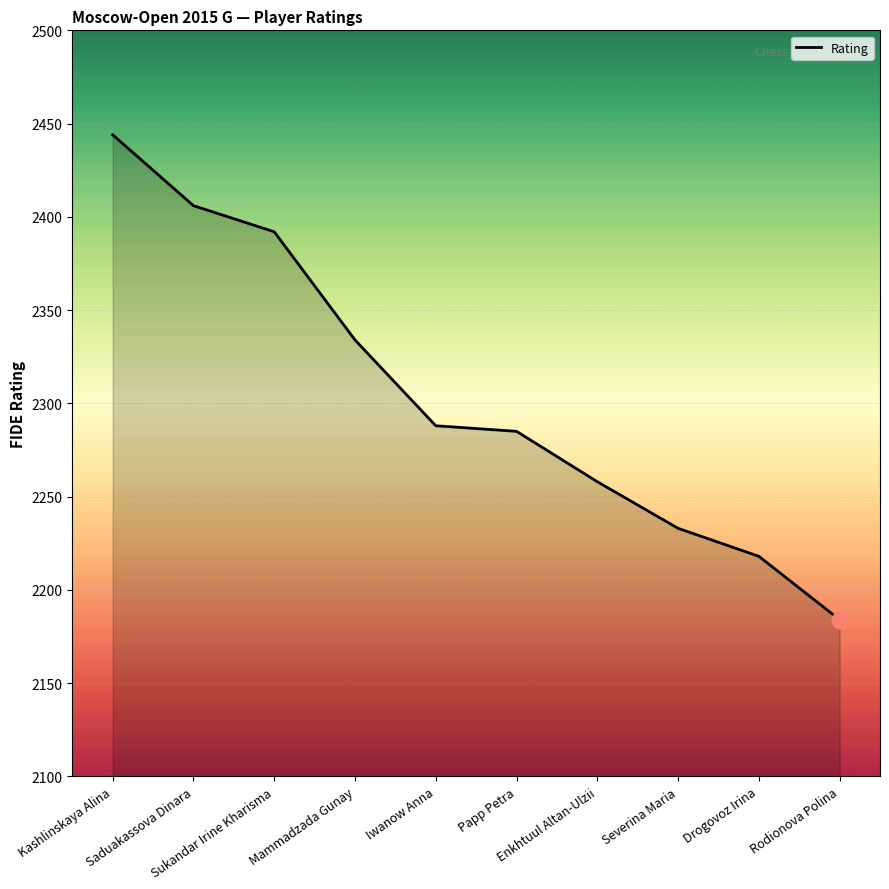

The chart shows a value of 2288 at Iwanow Anna. True or false?

True